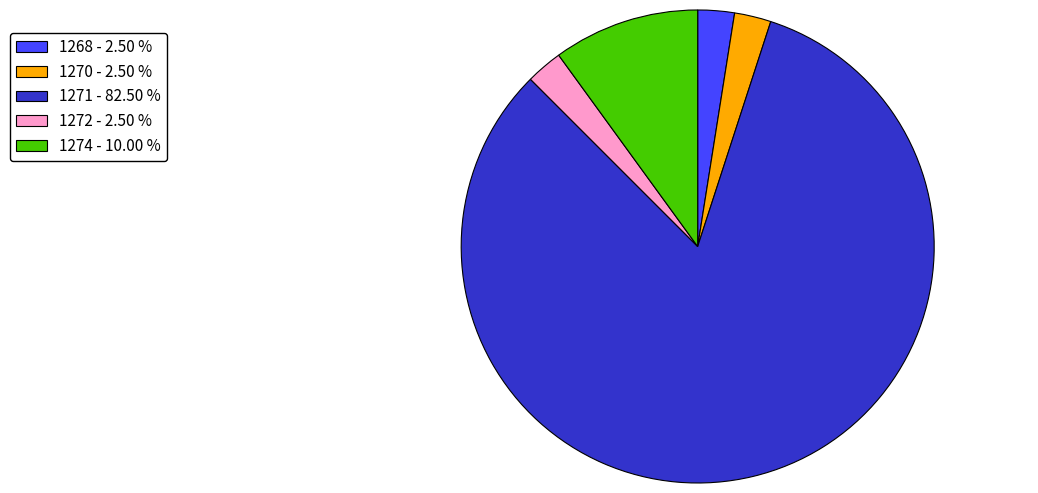

Count the number of slices in the pie.

5